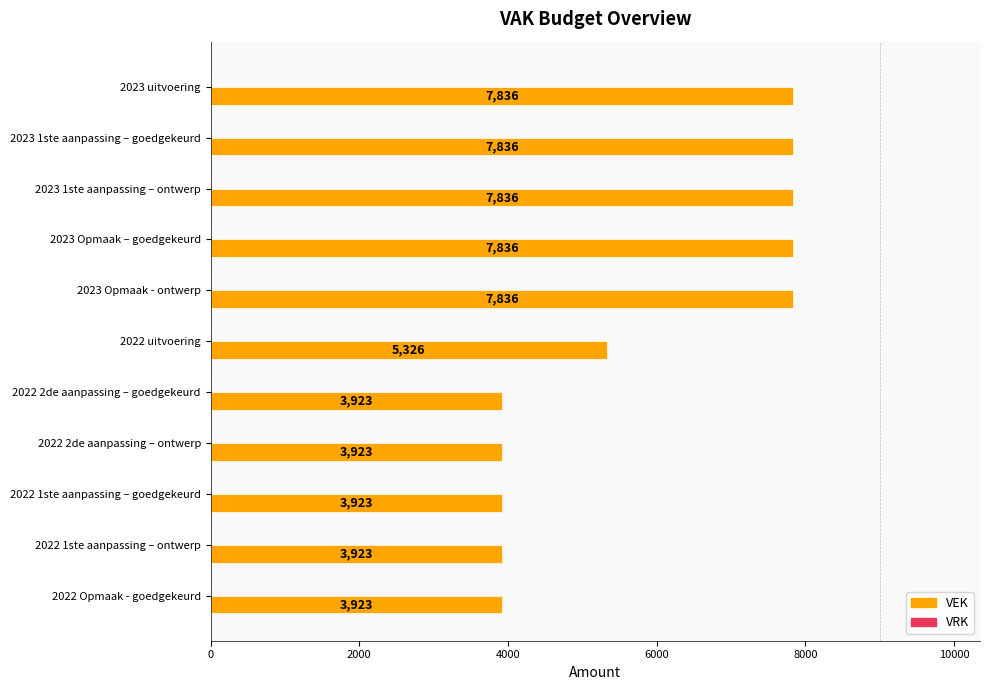

What is the label of the 4th bar from the top?

2023 Opmaak – goedgekeurd